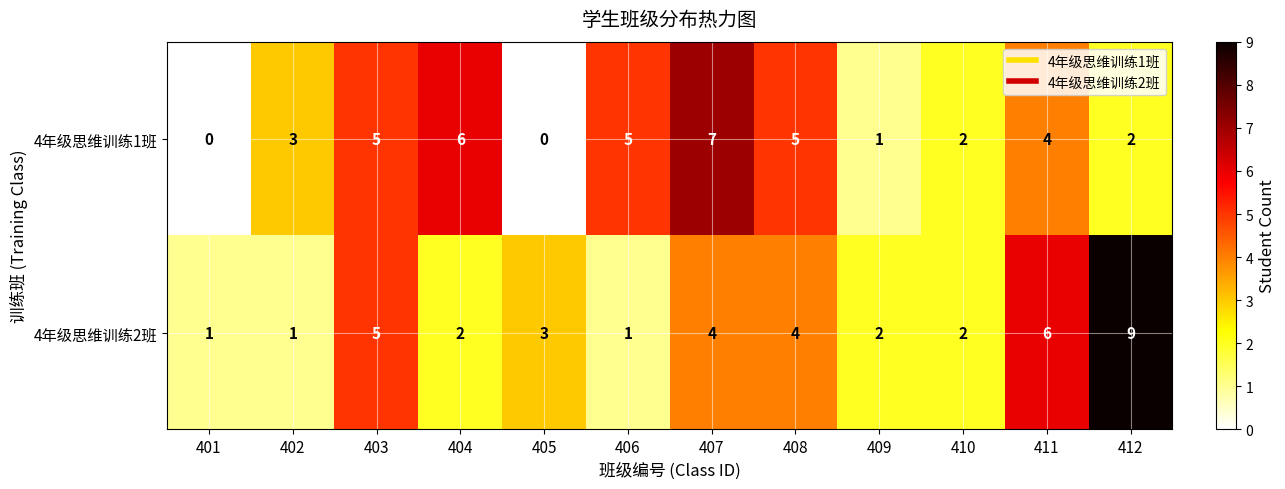

Reading left to right, extract all data points from this chart.

4年级思维训练1班: 401=0	402=3	403=5	404=6	405=0	406=5	407=7	408=5	409=1	410=2	411=4	412=2
4年级思维训练2班: 401=1	402=1	403=5	404=2	405=3	406=1	407=4	408=4	409=2	410=2	411=6	412=9